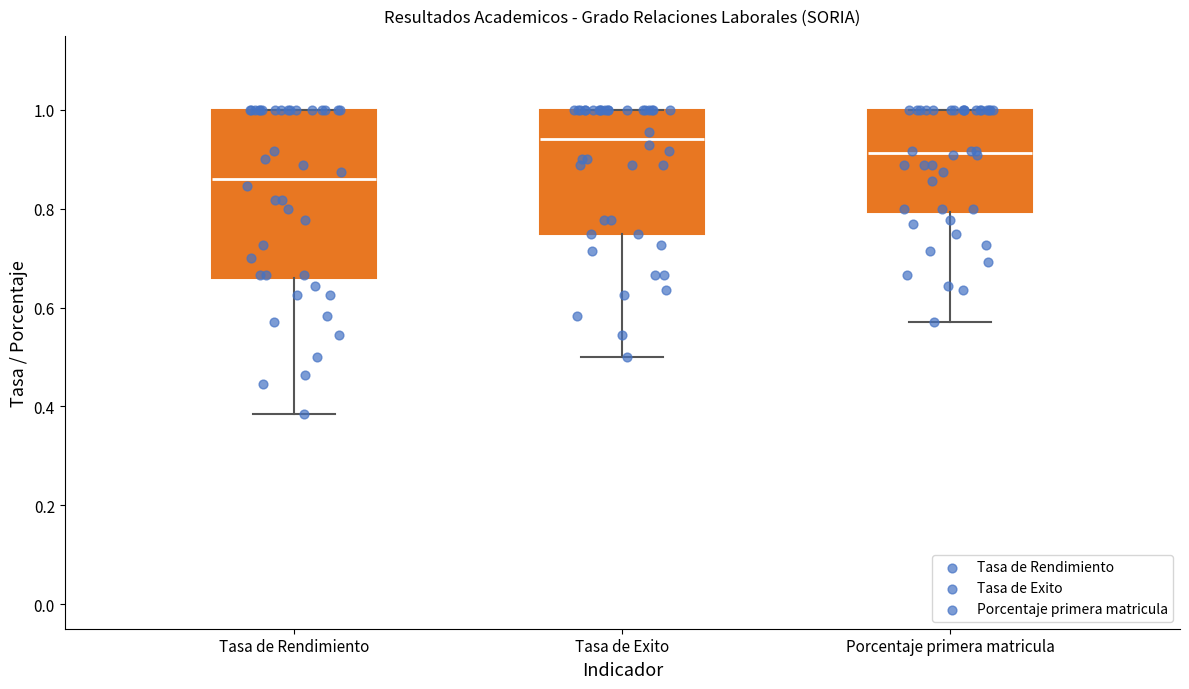

Reading left to right, transcribe this box plot: for each box, give where its median line is, the range the box spans, and where its two whiskers end, as read against the y-axis. The values are not printed on the chart, so give them approximately, as read against the axis.

Tasa de Rendimiento: median 0.86, box 0.66 to 1.00, whiskers 0.38 to 1.00
Tasa de Exito: median 0.94, box 0.76 to 1.00, whiskers 0.50 to 1.00
Porcentaje primera matricula: median 0.92, box 0.80 to 1.00, whiskers 0.58 to 1.00